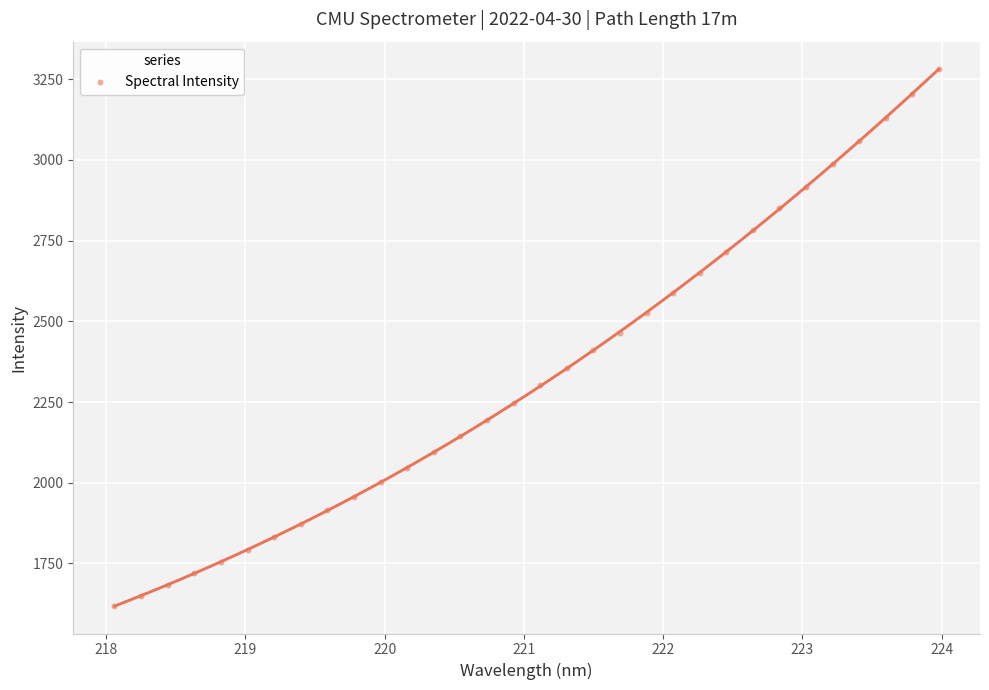

What is the range of X values (max minus min)?

5.9